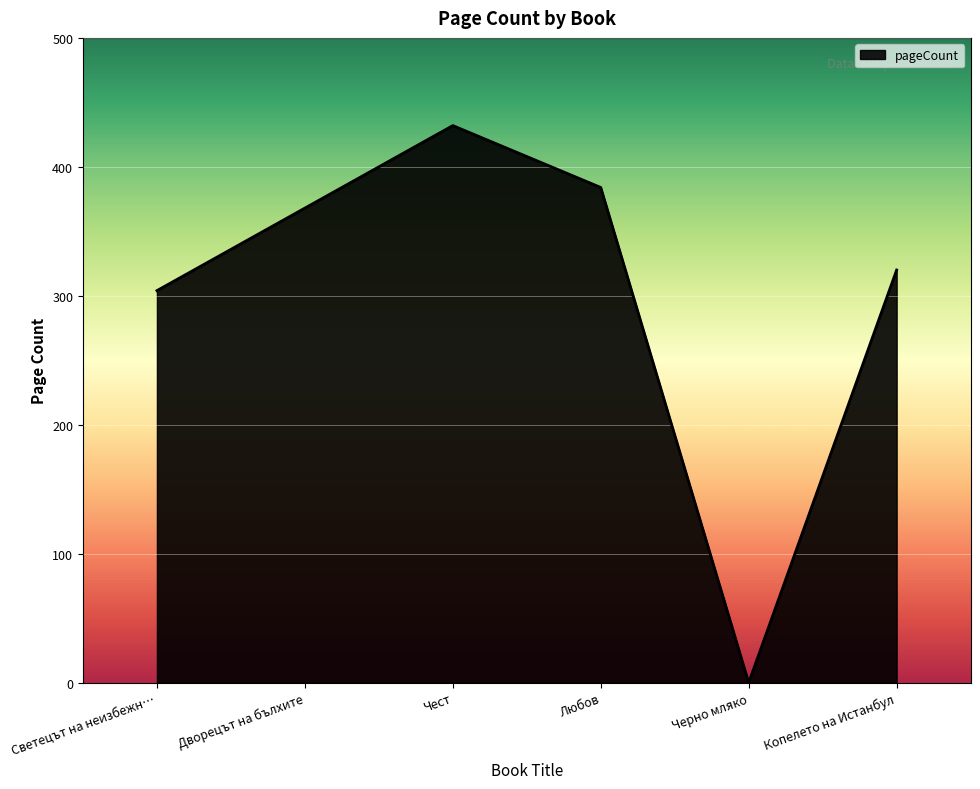

What is the approximate value at Копелето на Истанбул?

320